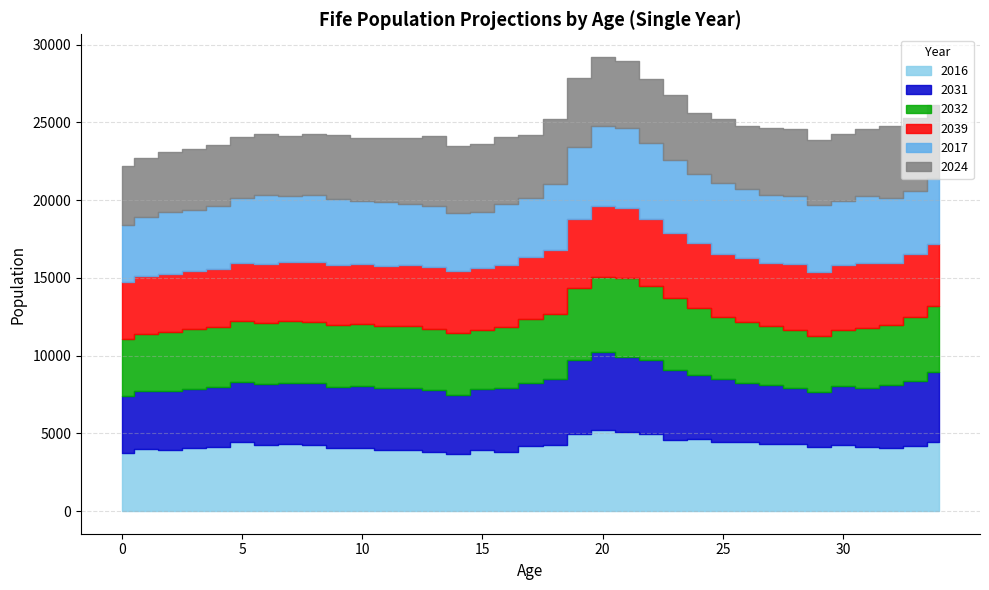

What is the difference between the highest and lowest values at 22?

855